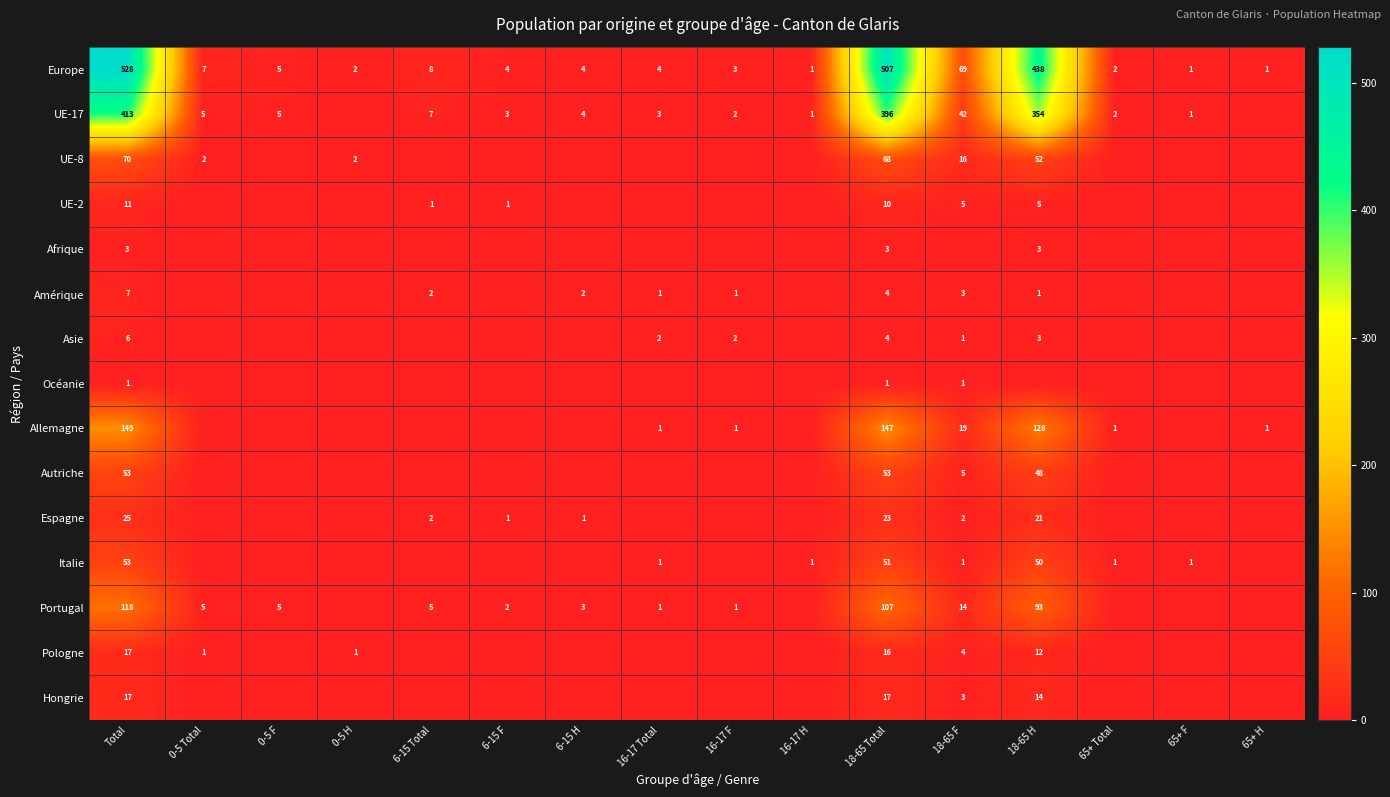

The value of Amérique at 18-65 F is 3. True or false?

True